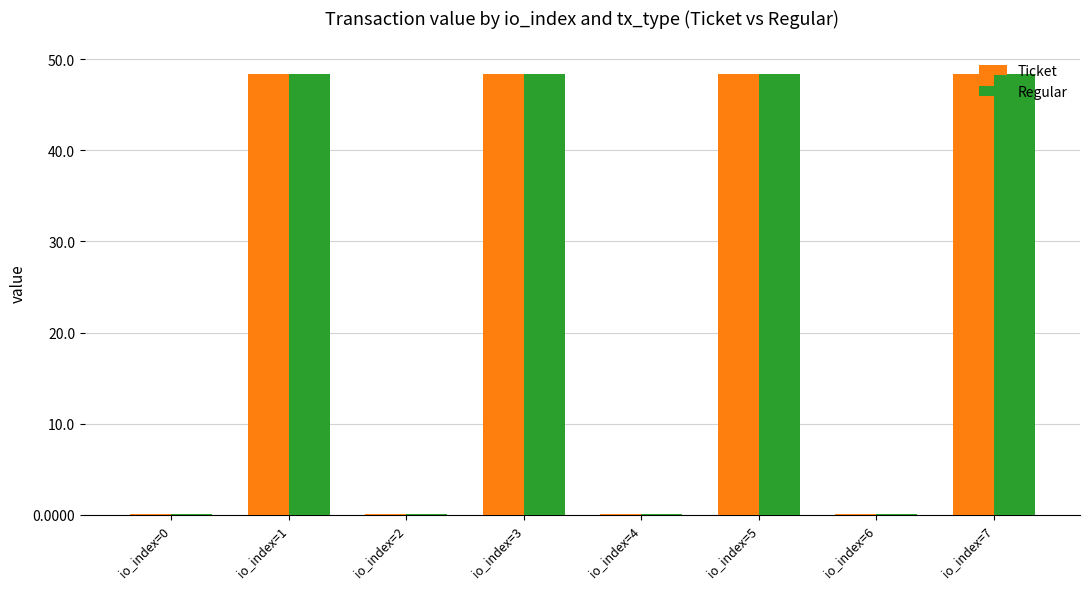

What is the greatest value displayed?

48.4